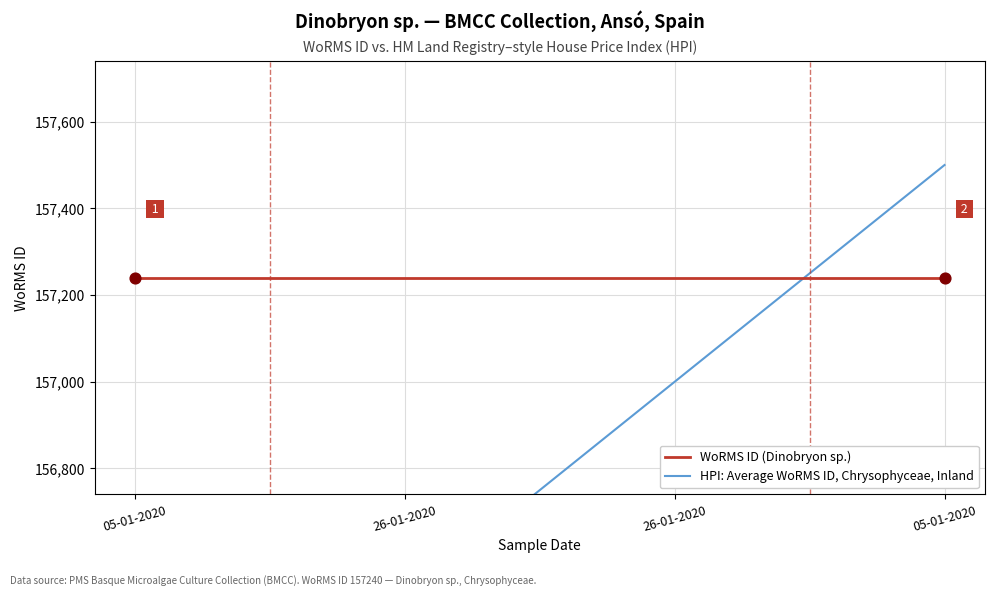

What are all the series names shown in the legend?

WoRMS ID (Dinobryon sp.), HPI: Average WoRMS ID, Chrysophyceae, Inland